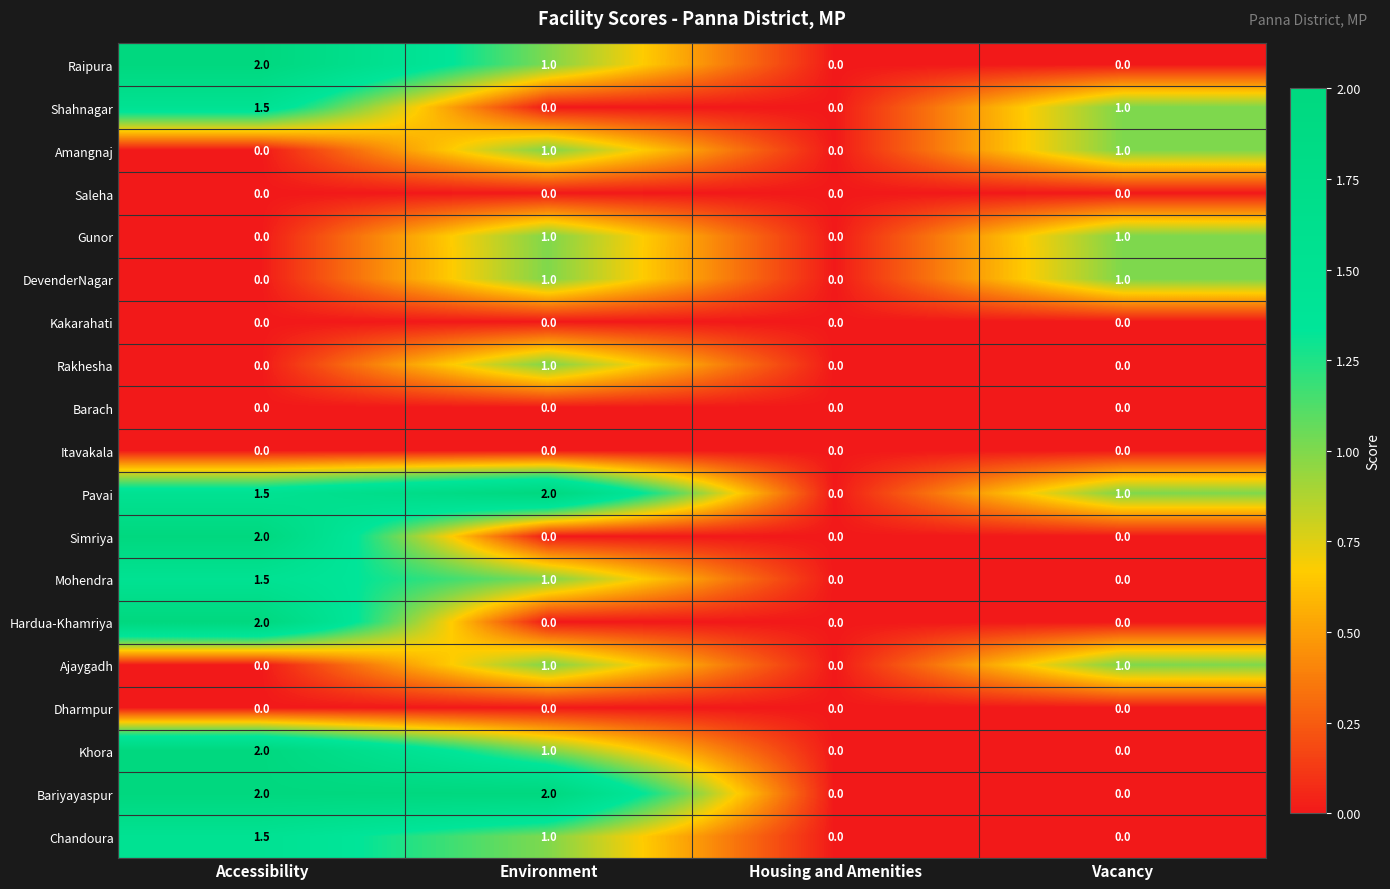

How many categories are shown in the chart?

4